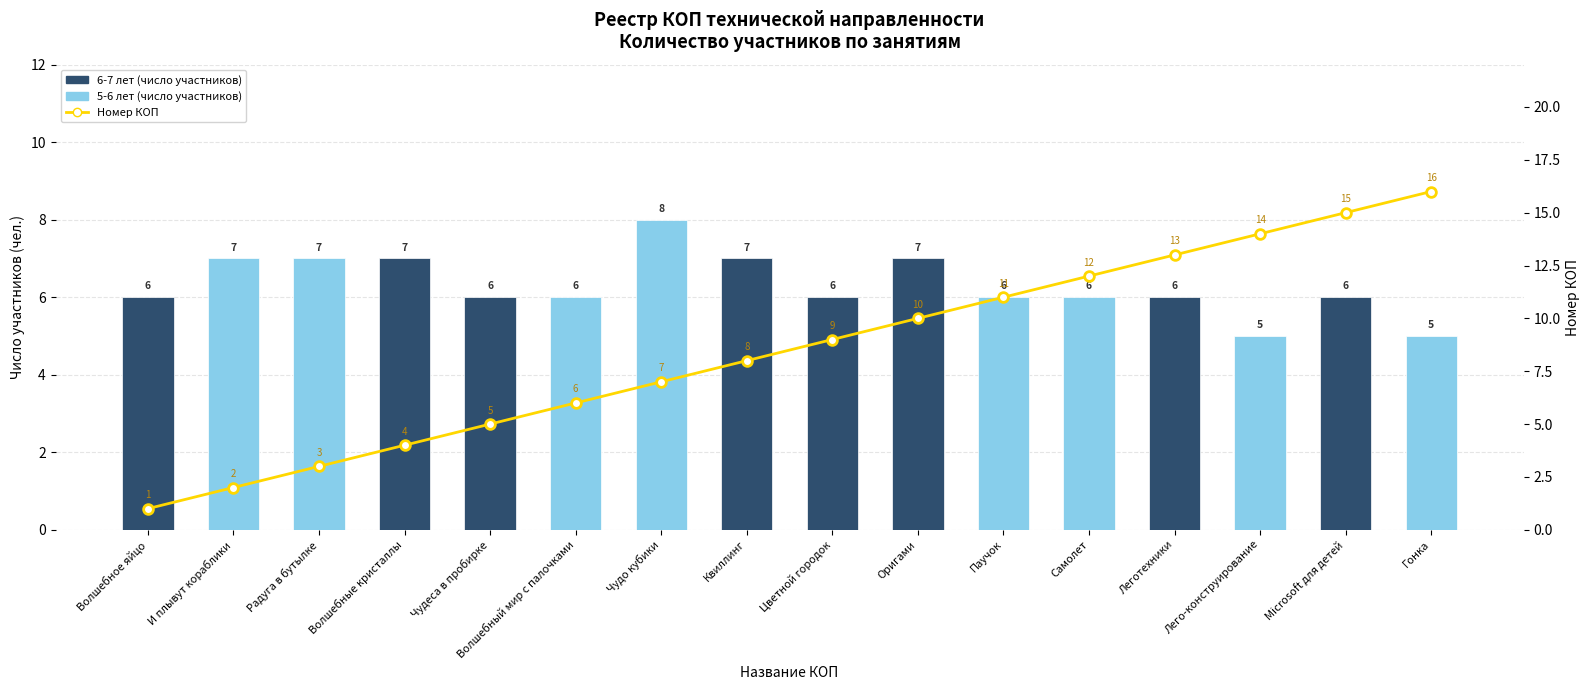

Which label corresponds to the smallest value in the chart?

Волшебное яйцо